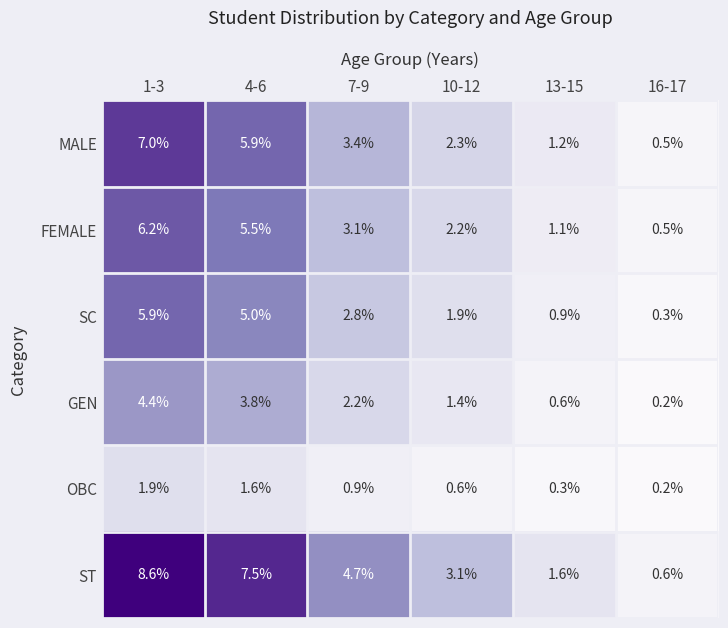

At which category does the chart reach its peak across all series?

1-3